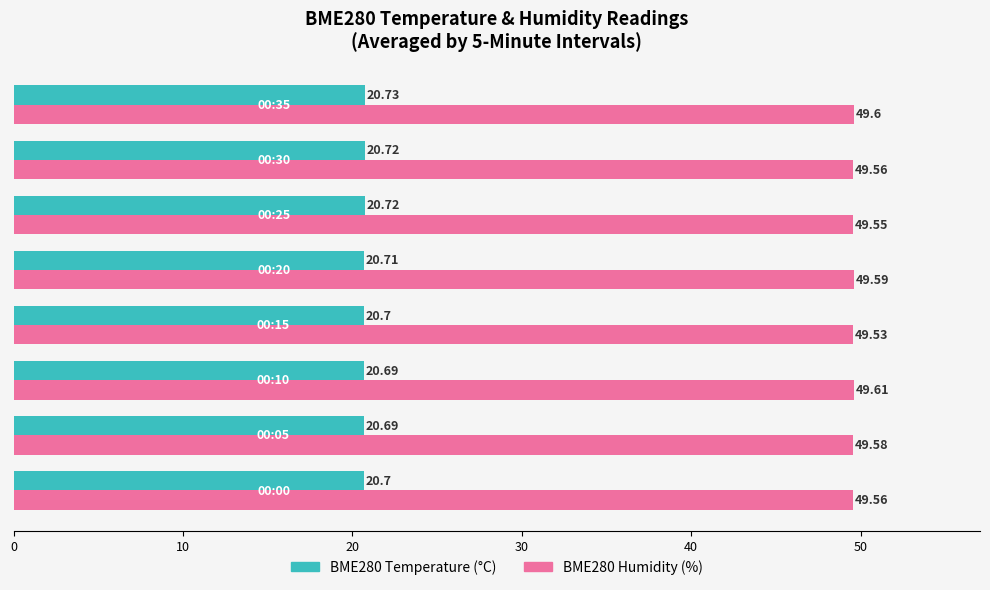

Rank the series by their average value, from highest to lowest.

BME280 Humidity (%), BME280 Temperature (°C)